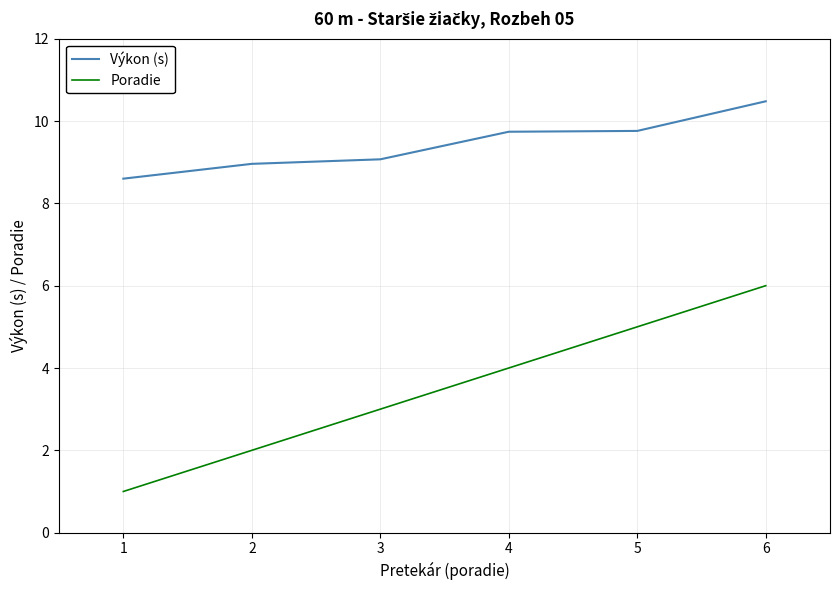

At 3, list the series in order from largest to smallest.

Výkon (s), Poradie